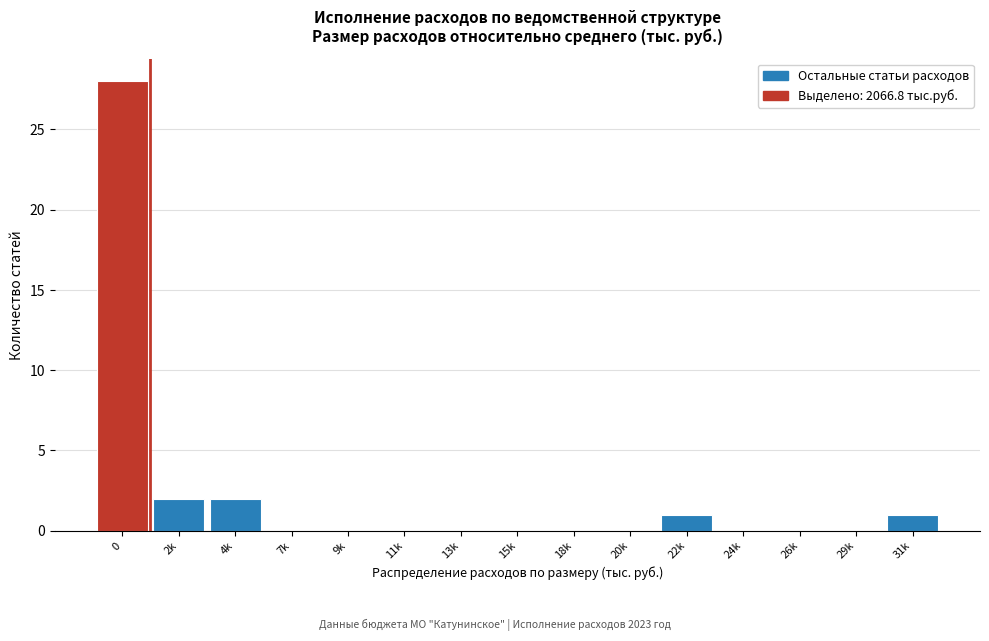

Reading left to right, transcribe all the data shown in this chart.

0=28	2k=2	4k=2	7k=0	9k=0	11k=0	13k=0	15k=0	18k=0	20k=0	22k=1	24k=0	26k=0	29k=0	31k=1